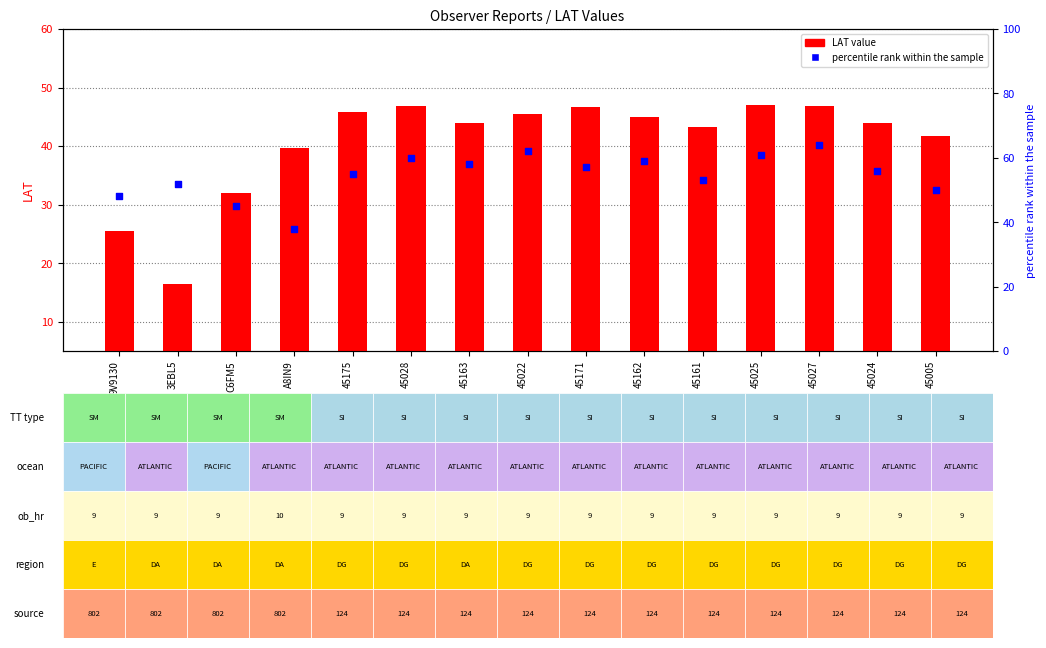

At which category is the sum across all series the highest?

45027